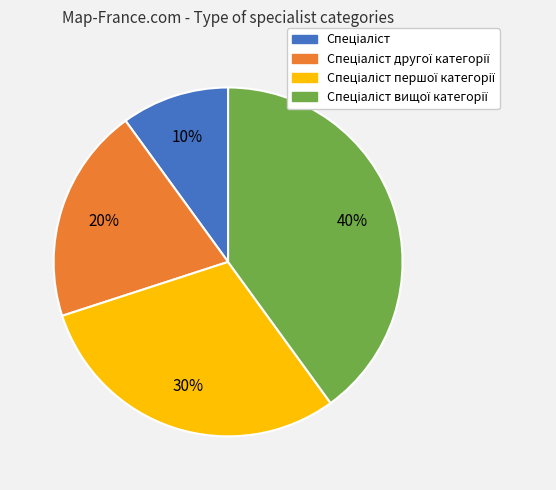

Does any single category account for the majority?

No